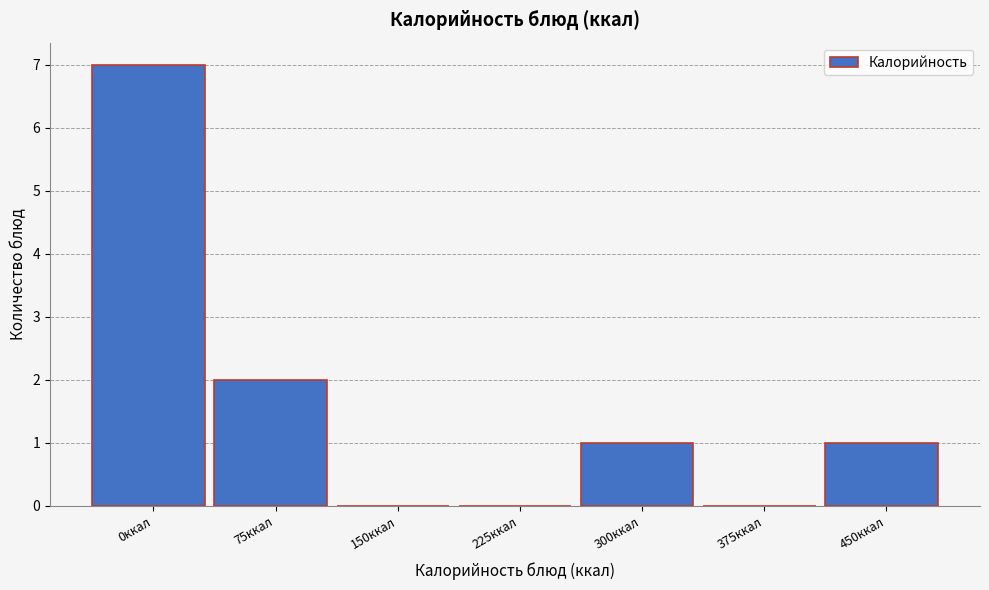

Reading left to right, list all the values displayed in this chart.

0ккал=7	75ккал=2	150ккал=0	225ккал=0	300ккал=1	375ккал=0	450ккал=1